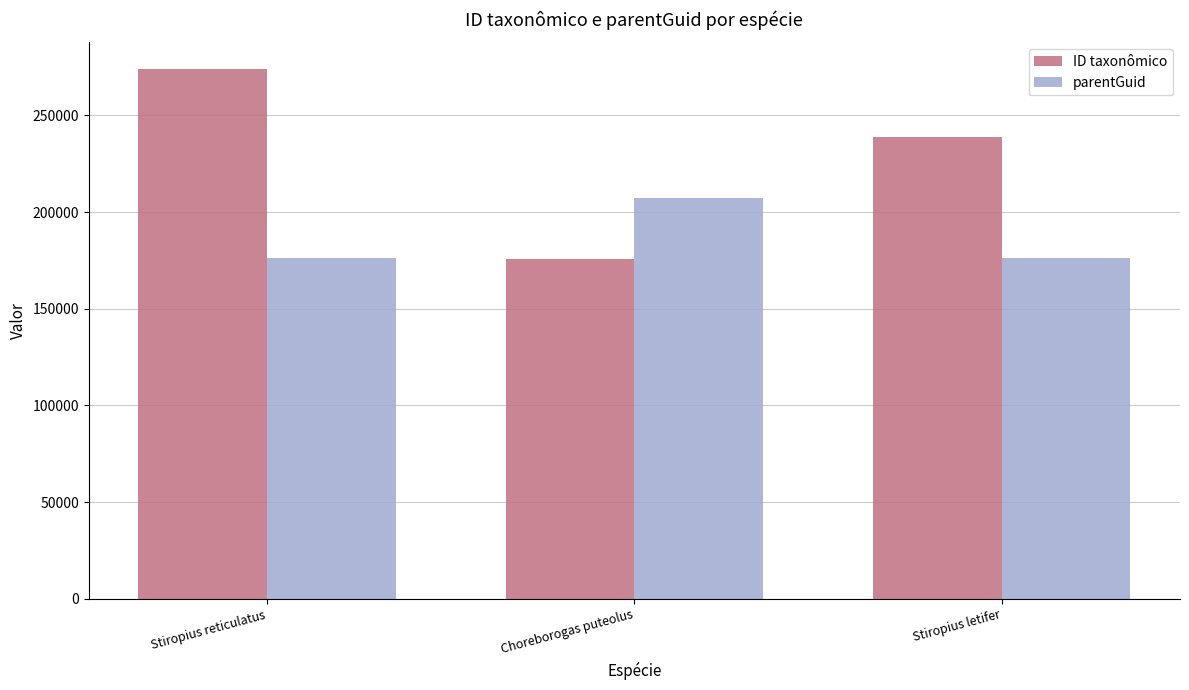

What are all the series names shown in the legend?

ID taxonômico, parentGuid